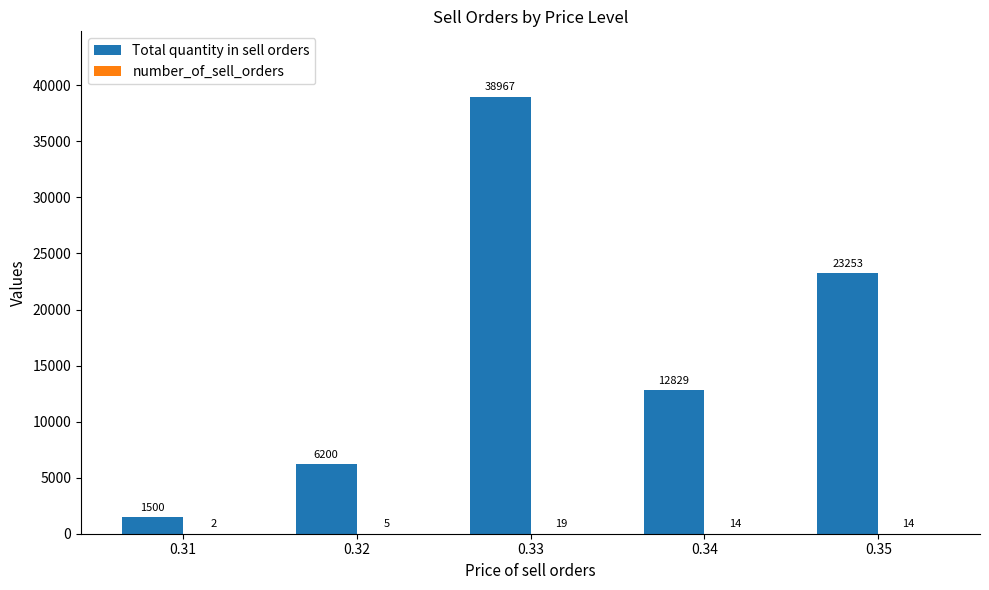

Which series has the largest range (max minus min)?

Total quantity in sell orders